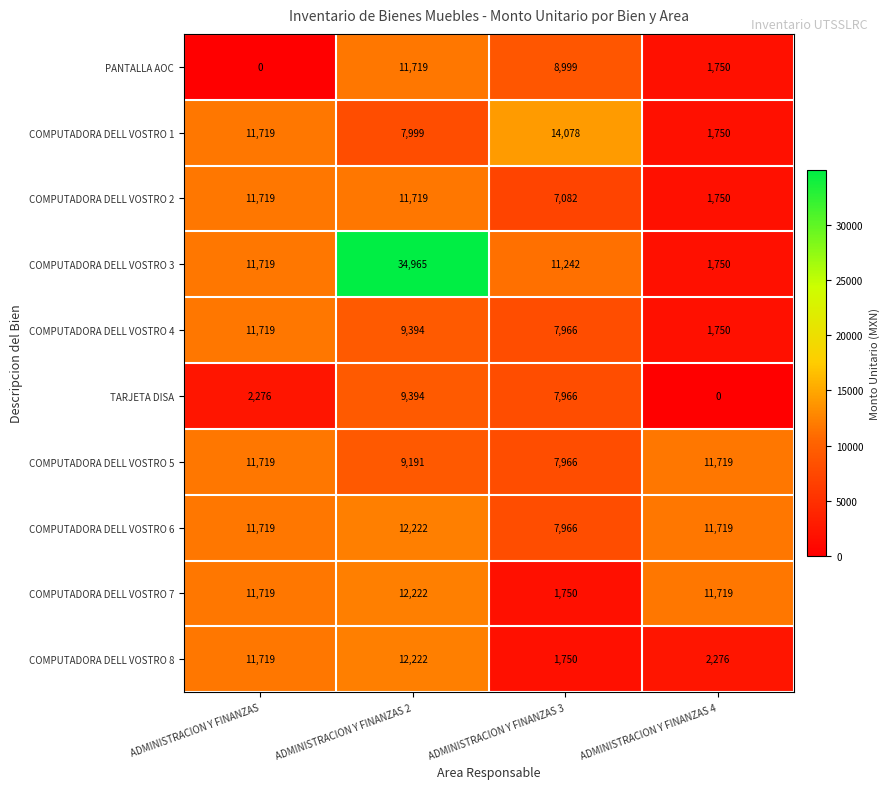

The value of COMPUTADORA DELL VOSTRO 8 at ADMINISTRACION Y FINANZAS 2 is 21603. True or false?

False